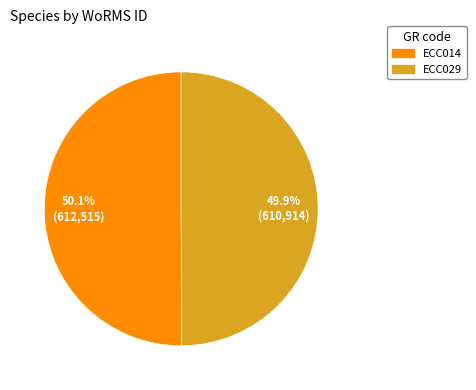

How much of the chart is everything except ECC029?

50.1%